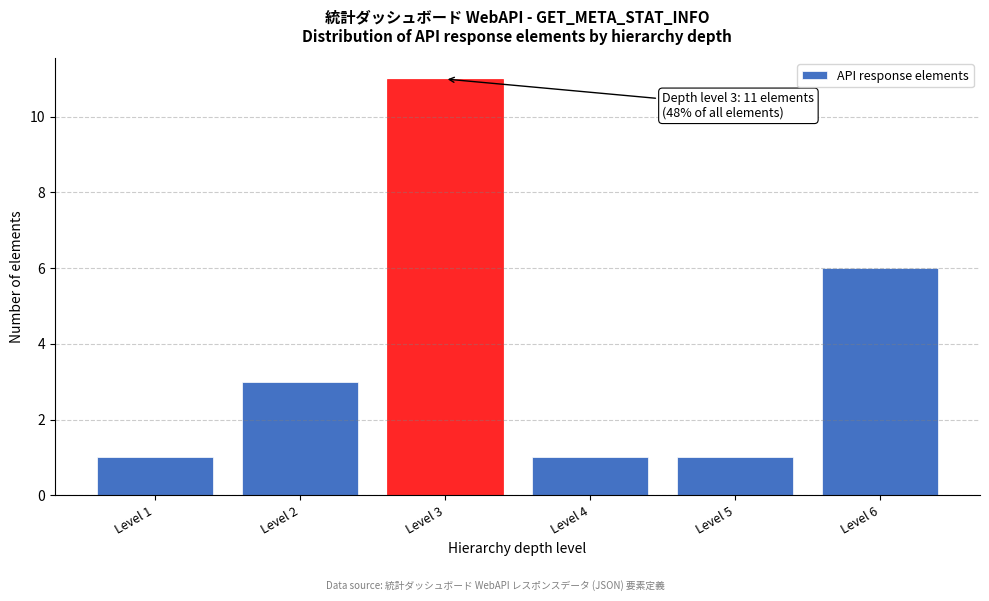

Reading left to right, list all the values displayed in this chart.

Level 1=1	Level 2=3	Level 3=11	Level 4=1	Level 5=1	Level 6=6